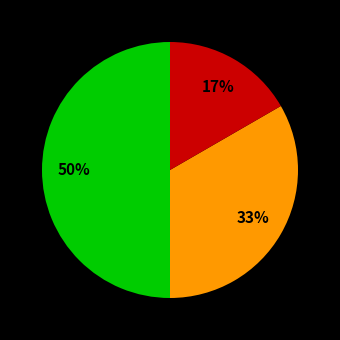

Count the number of slices in the pie.

3